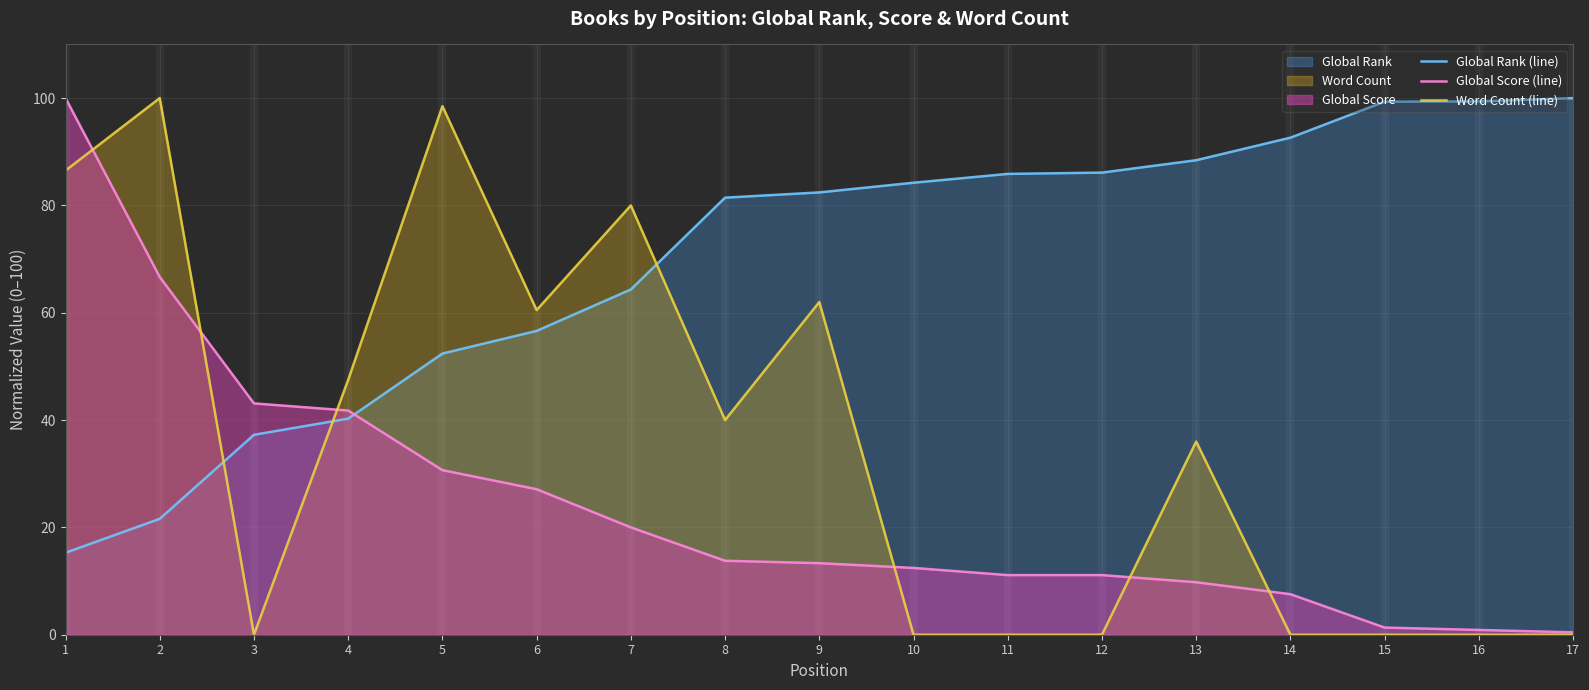

At how many categories does at least one series exceed 55?

15